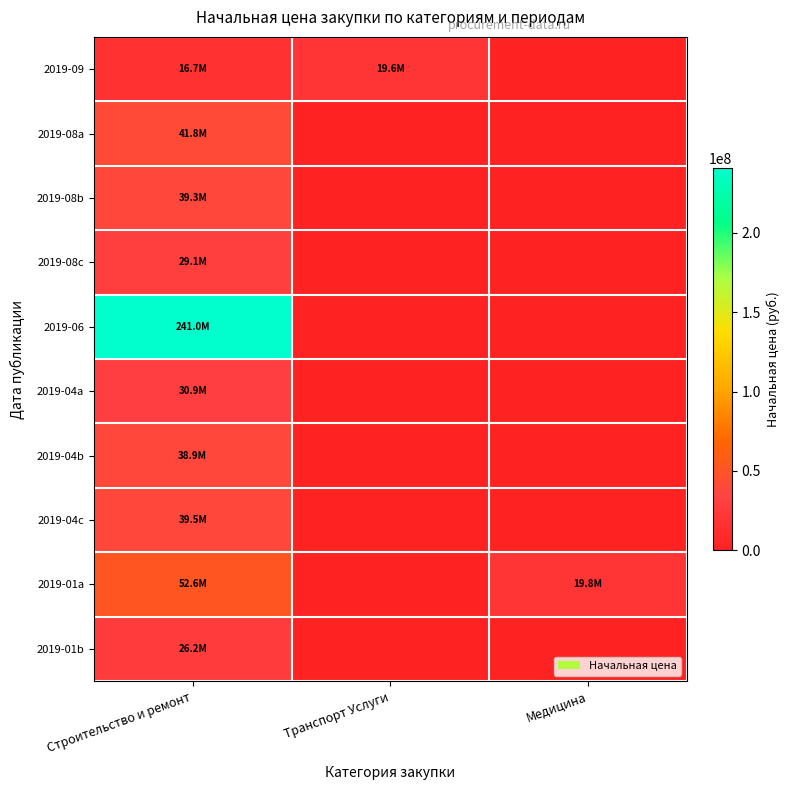

Which series has the widest spread of values?

2019-06